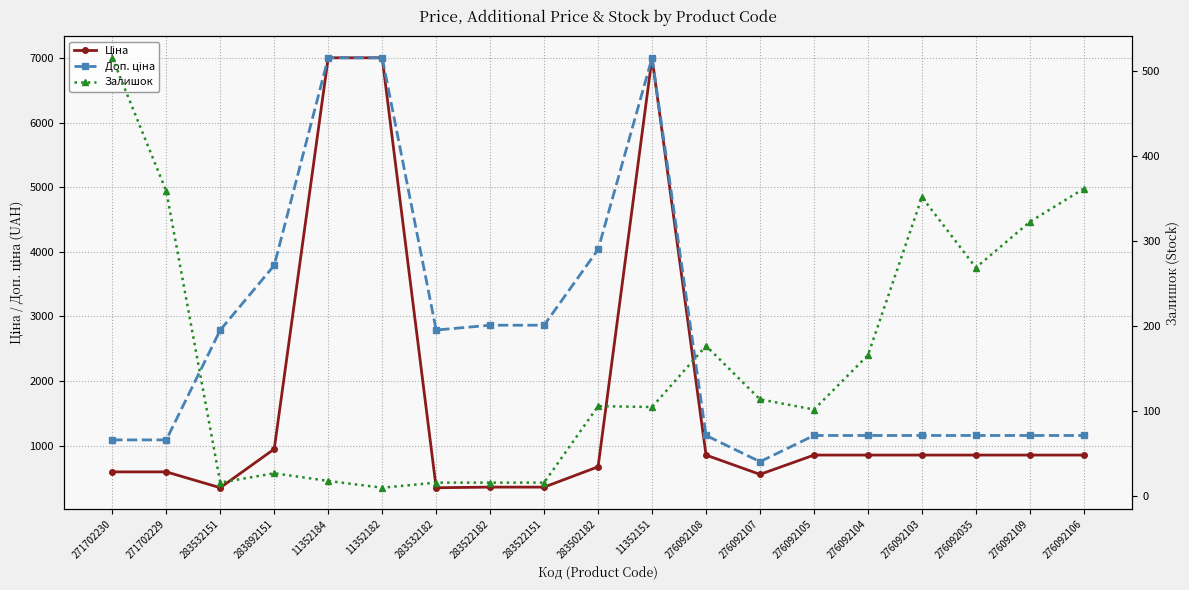

Count the number of data series in this chart.

3